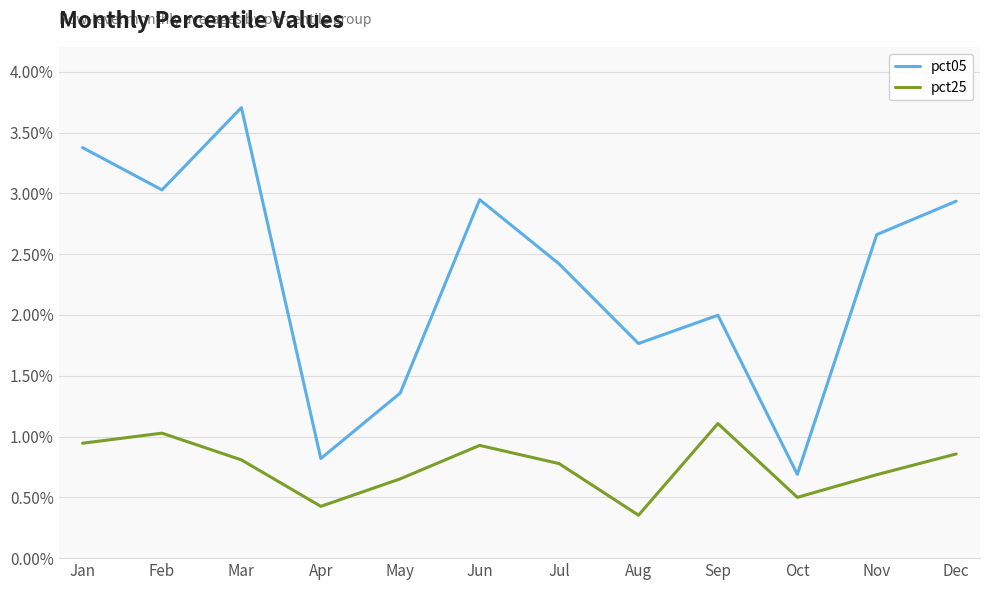

What is the difference between the maximum and minimum values in the pct25 series?

0.8